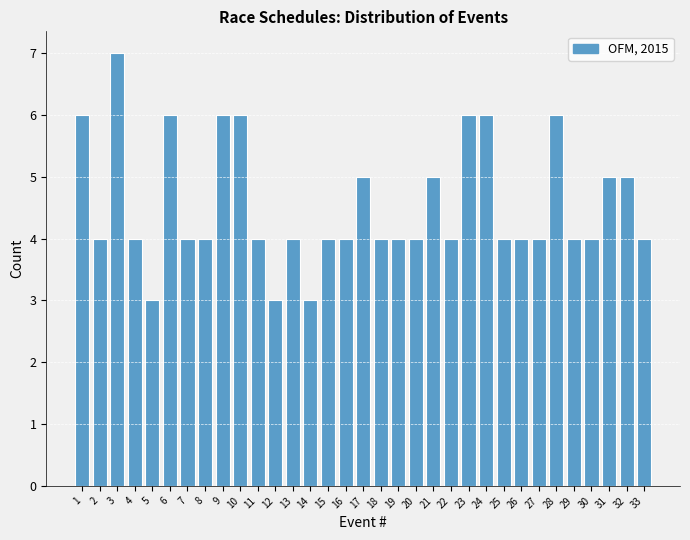

The value at 25 is 7. True or false?

False